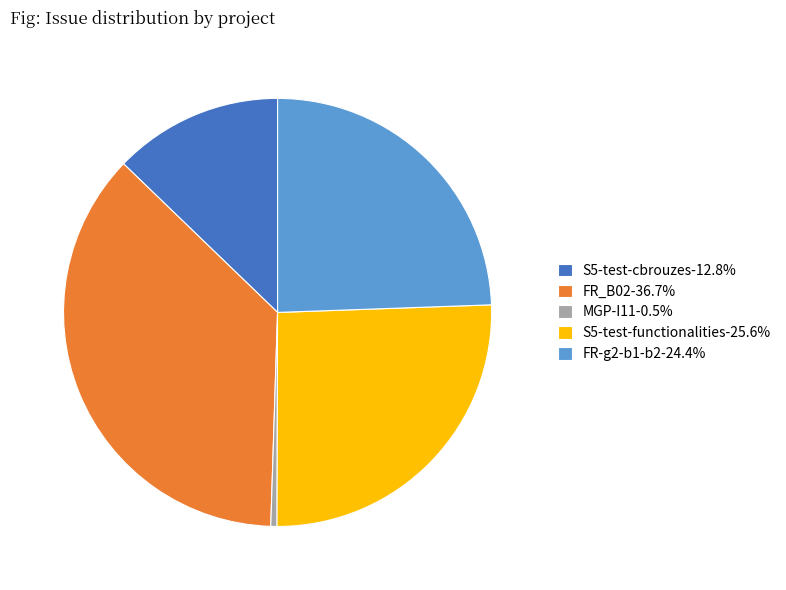

Do S5-test-functionalities-25.6% and FR_B02-36.7% together represent more than half of the pie?

Yes